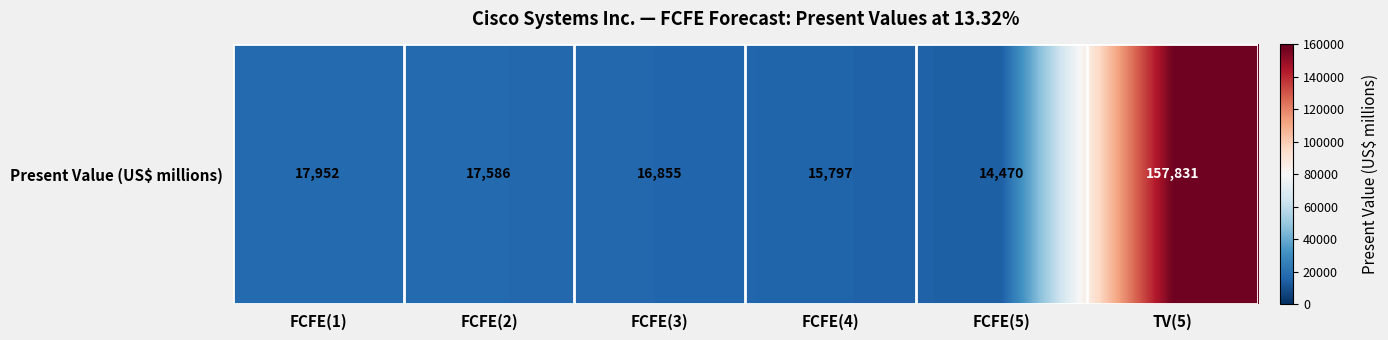

What is the difference between the values at FCFE(4) and FCFE(1)?

2155